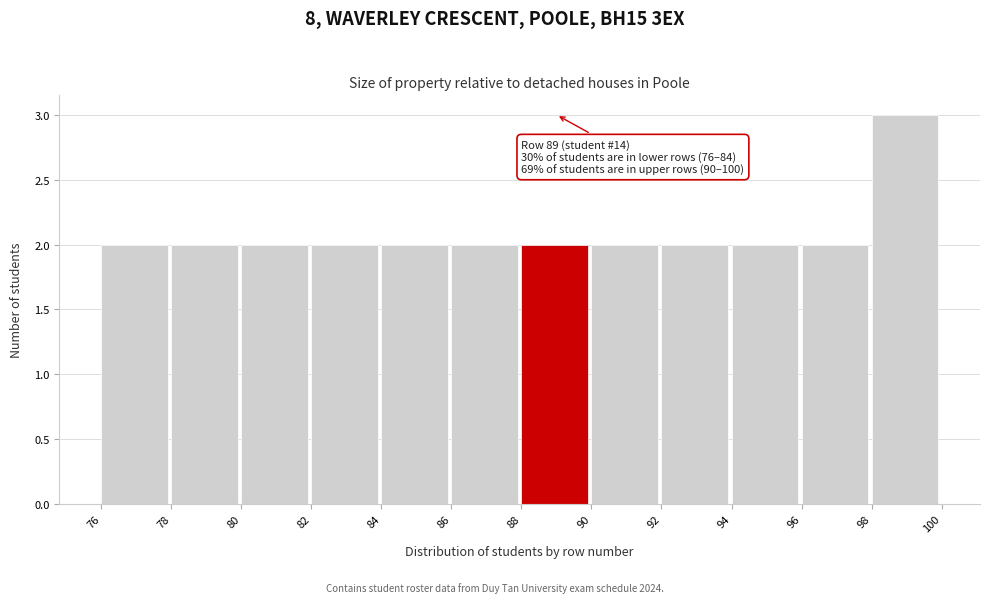

Over which range of the x-axis is the bar tallest?

98 to 100